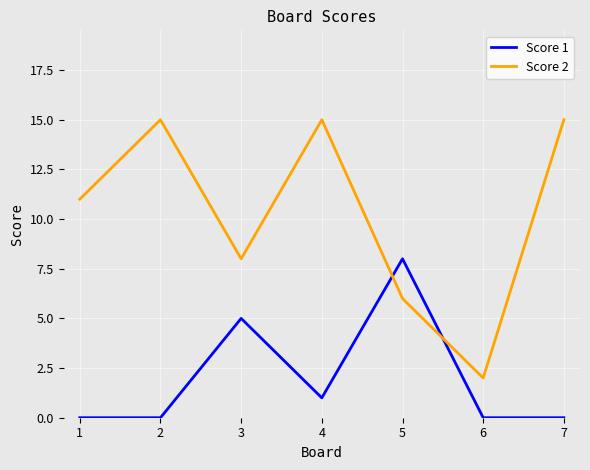

At which category is the sum across all series the highest?

4